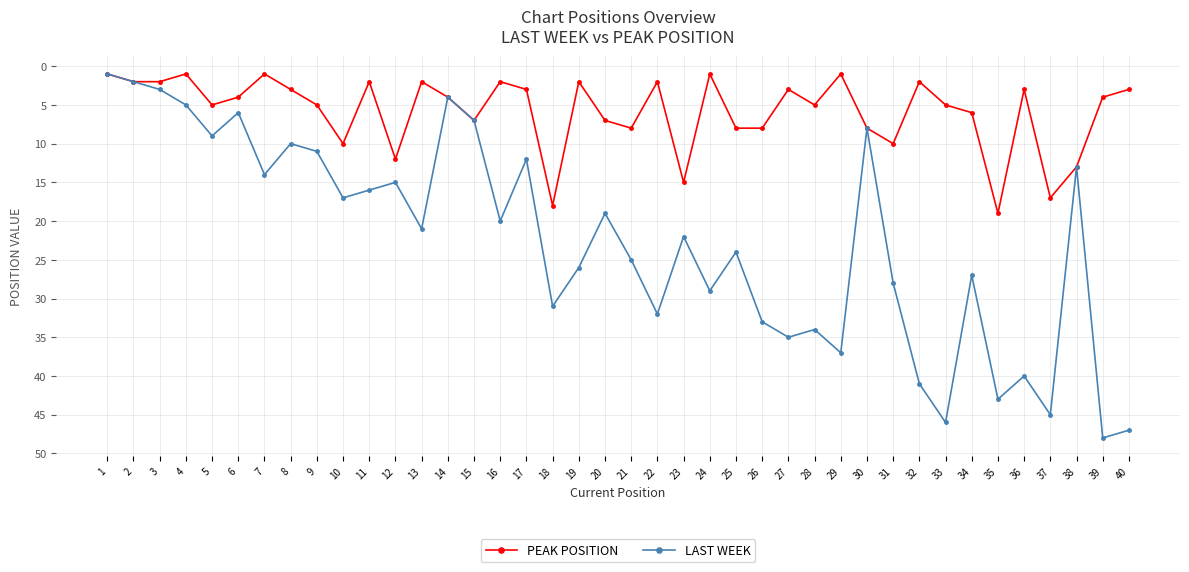

What are all the series names shown in the legend?

PEAK POSITION, LAST WEEK